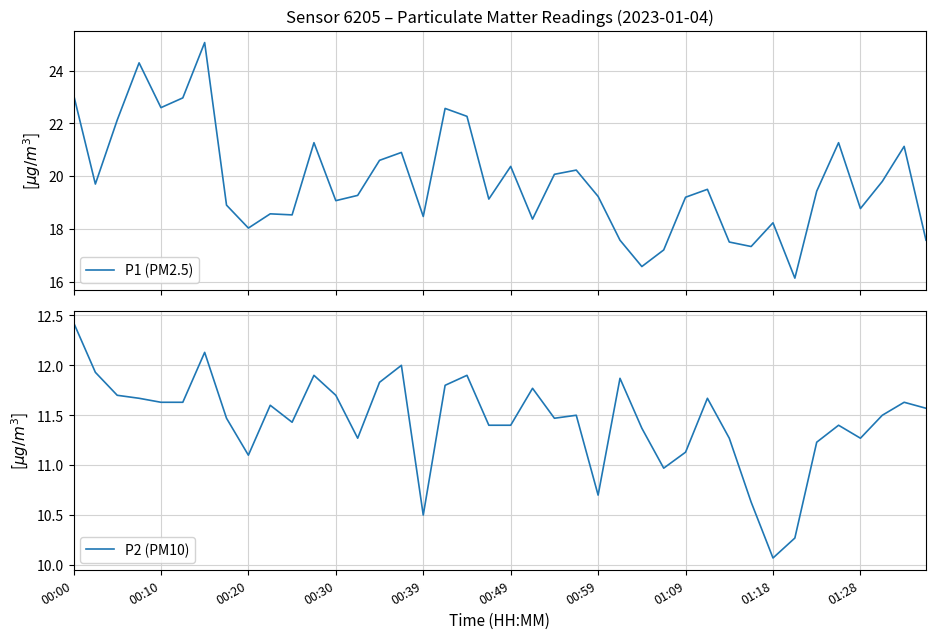

Which category has the lowest value in the P2 (PM10) series?

01:18